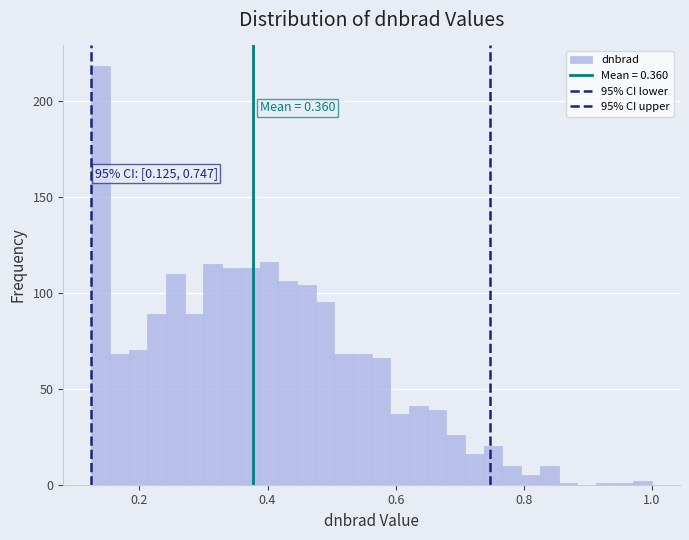

Read against the x-axis, roughly where is the centre of the tallest bar?

0.14